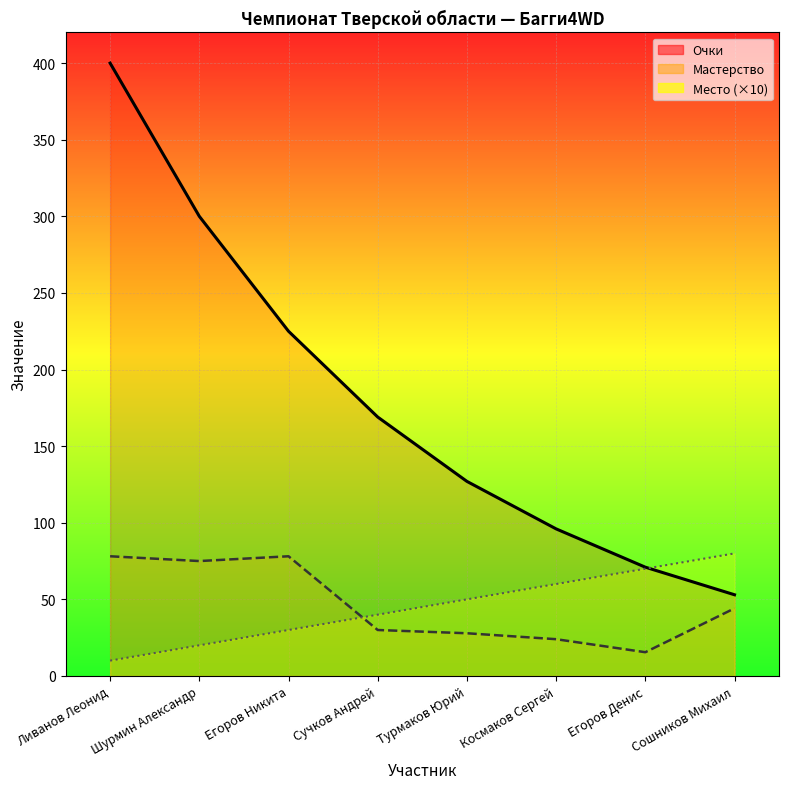

Reading left to right, extract all data points from this chart.

Мастерство: Ливанов Леонид=78.1	Шурмин Александр=75.0	Егоров Никита=78.1	Сучков Андрей=30.0	Турмаков Юрий=27.9	Космаков Сергей=24.0	Егоров Денис=15.5	Сошников Михаил=44.1
Очки: Ливанов Леонид=400.0	Шурмин Александр=300.0	Егоров Никита=225.0	Сучков Андрей=169.0	Турмаков Юрий=127.0	Космаков Сергей=96.0	Егоров Денис=71.0	Сошников Михаил=53.0
Место: Ливанов Леонид=10.0	Шурмин Александр=20.0	Егоров Никита=30.0	Сучков Андрей=40.0	Турмаков Юрий=50.0	Космаков Сергей=60.0	Егоров Денис=70.0	Сошников Михаил=80.0